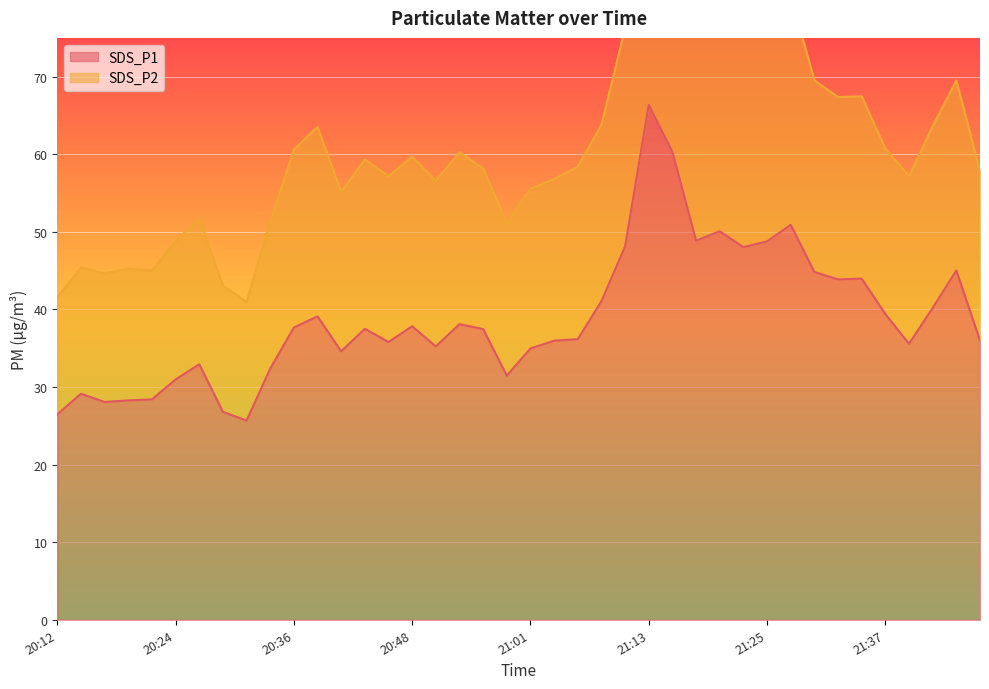

Is it true that SDS_P1 equals 24.3 at 20:36?

False